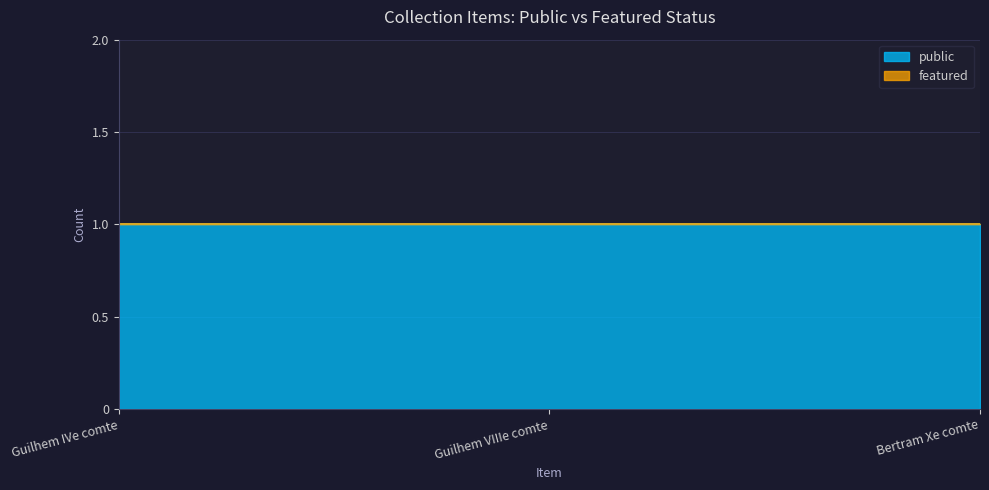

Rank the series by their maximum value, from highest to lowest.

public, featured